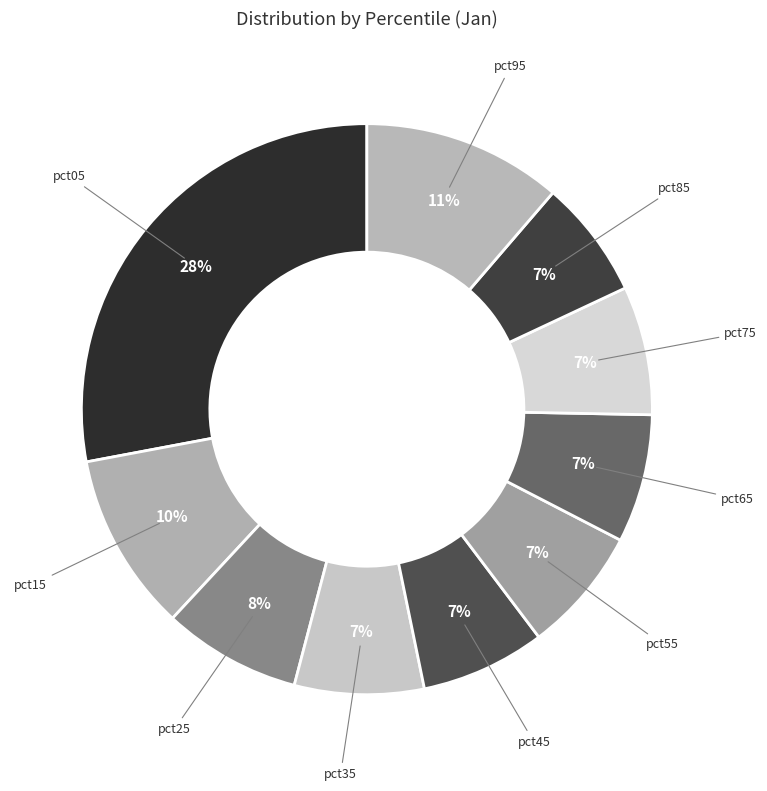

Which category has the biggest portion of the pie?

pct05